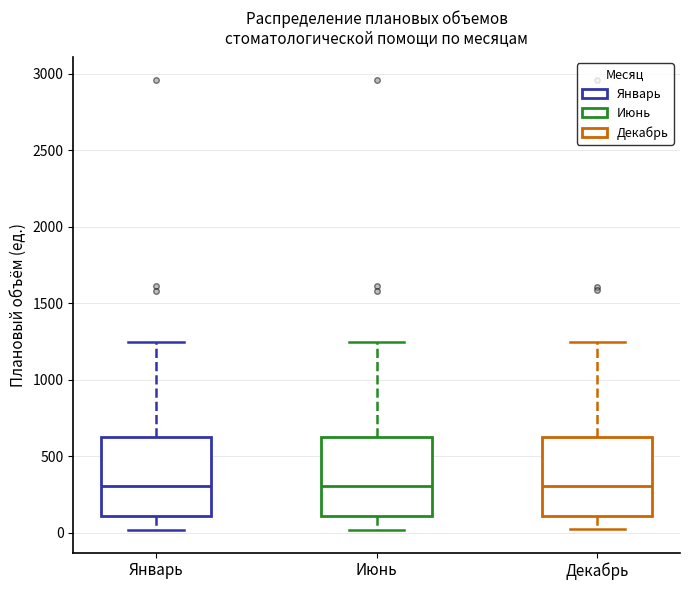

Where does the median line of the box for Декабрь sit on the y-axis? The values are not printed on the chart, so give them approximately, as read against the axis.

300